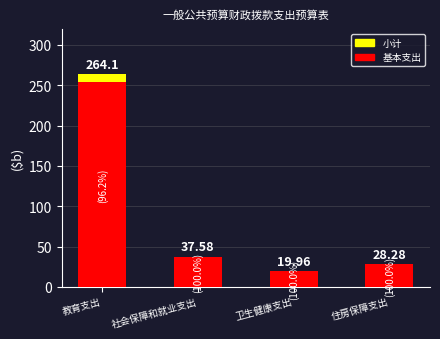

Reading right to left, list all the values displayed in this chart.

小计: 28.3	20.0	37.6	264.1
基本支出: 28.3	20.0	37.6	254.0